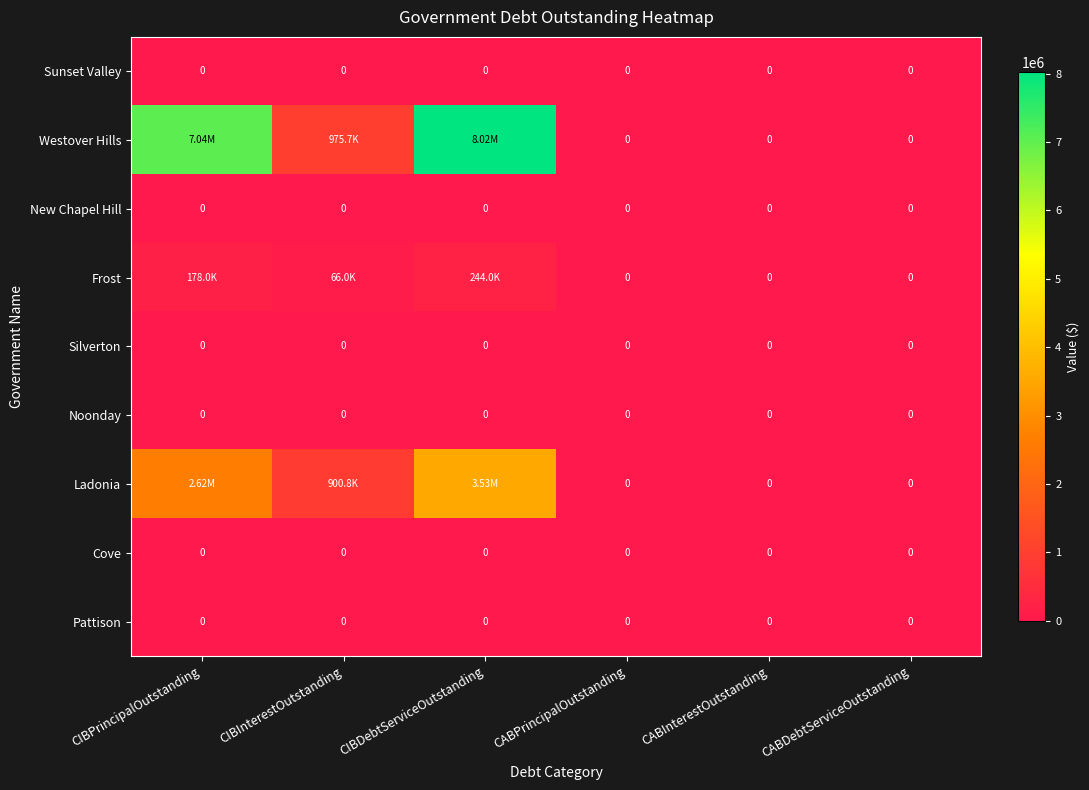

How many data points in Ladonia are above 900832?

3